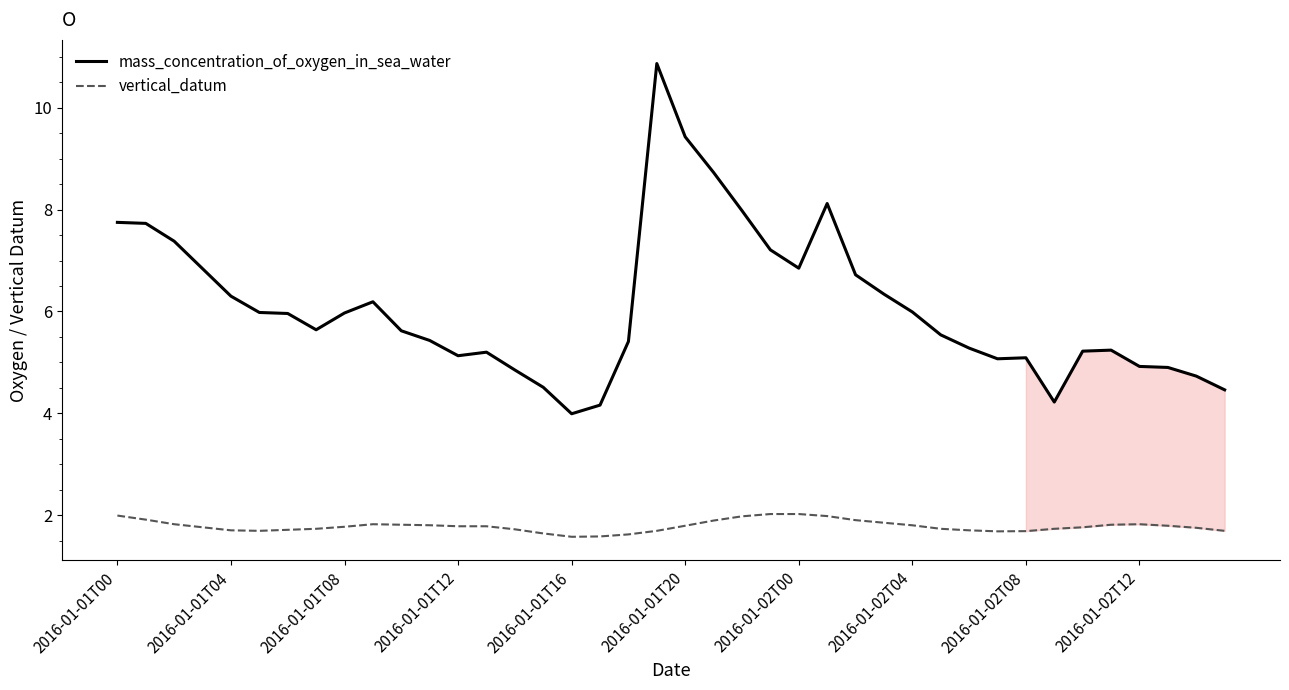

What is the smallest value displayed?

1.6